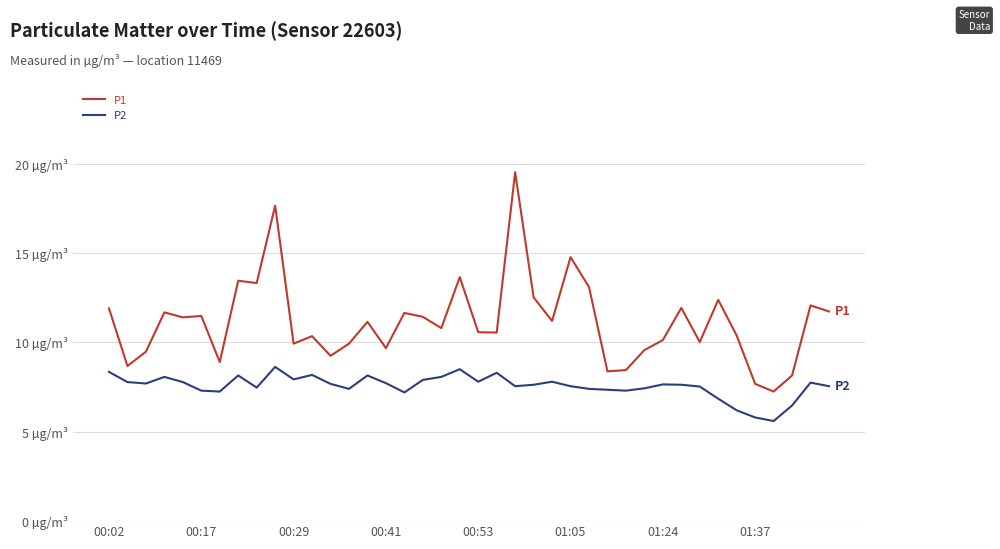

What are all the series names shown in the legend?

P1, P2